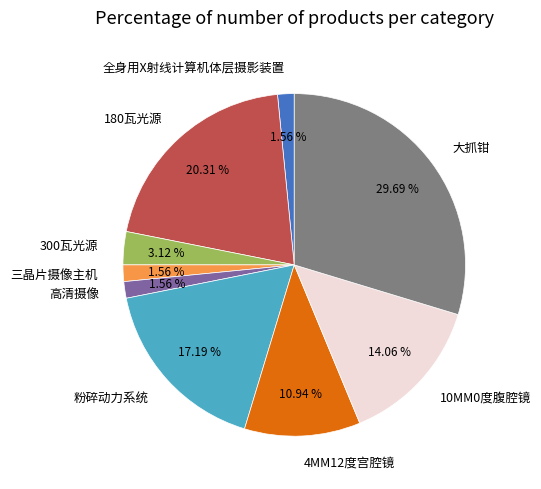

Is there a majority slice in this chart?

No